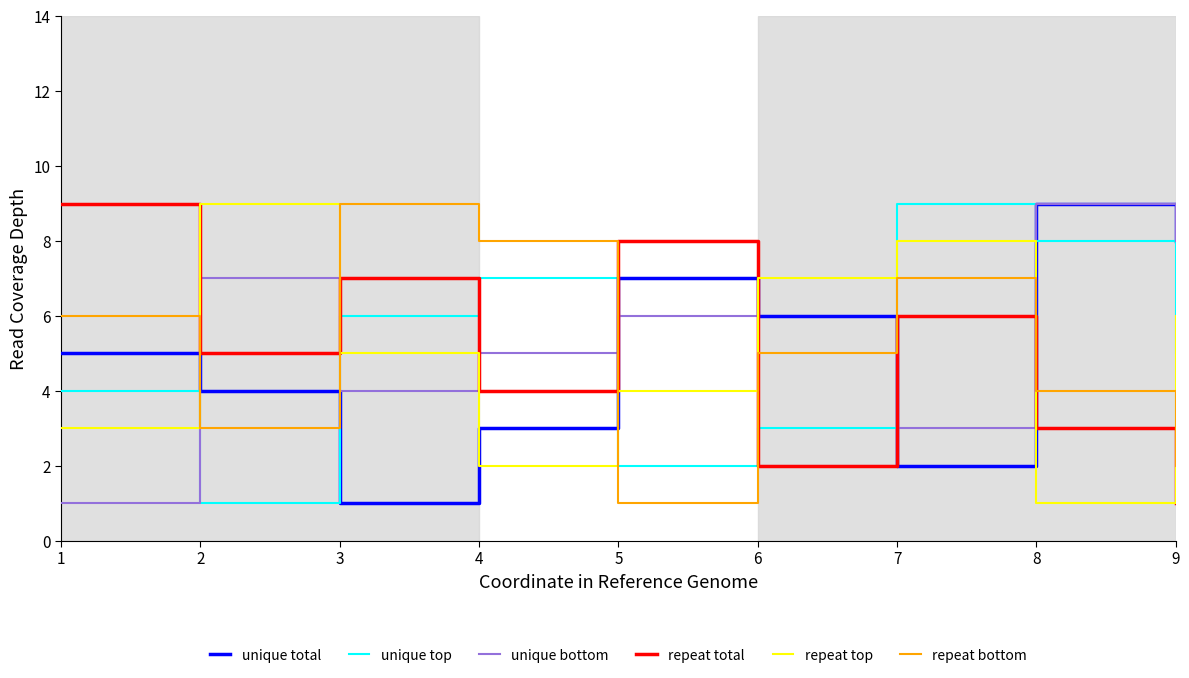

Reading left to right, transcribe all the data shown in this chart.

unique total: 5	4	1	3	7	6	2	9	8
unique top: 4	1	6	7	2	3	9	8	5
unique bottom: 1	7	4	5	6	2	3	9	8
repeat total: 9	5	7	4	8	2	6	3	1
repeat top: 3	9	5	2	4	7	8	1	6
repeat bottom: 6	3	9	8	1	5	7	4	2